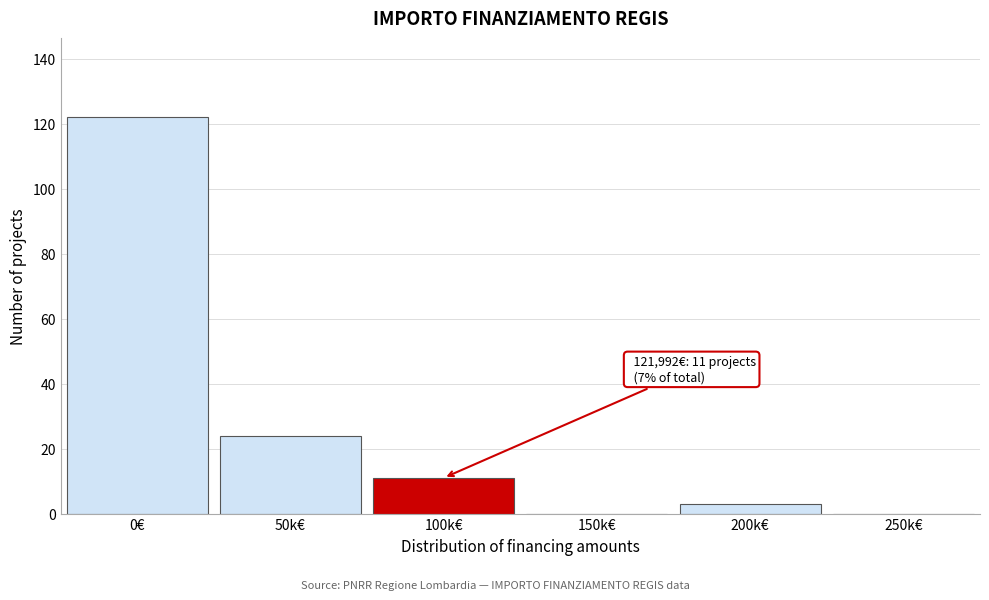

Reading left to right, extract all data points from this chart.

0€=122	50k€=24	100k€=11	150k€=0	200k€=3	250k€=0